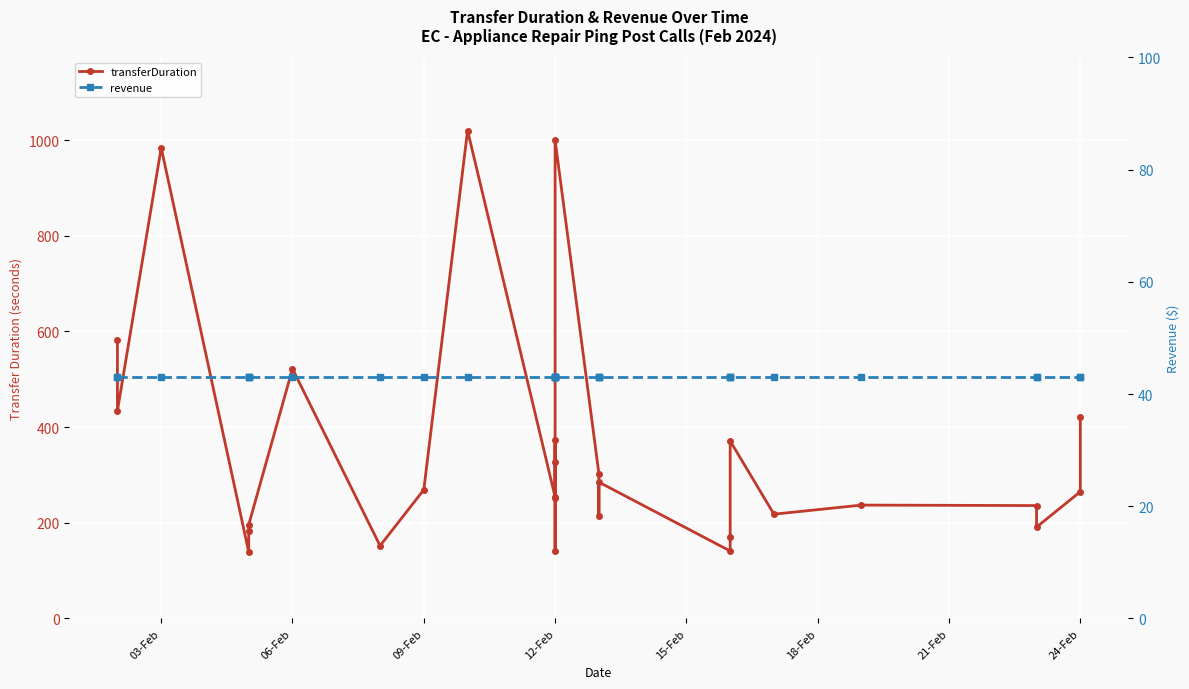

How many lines are shown in the chart?

2